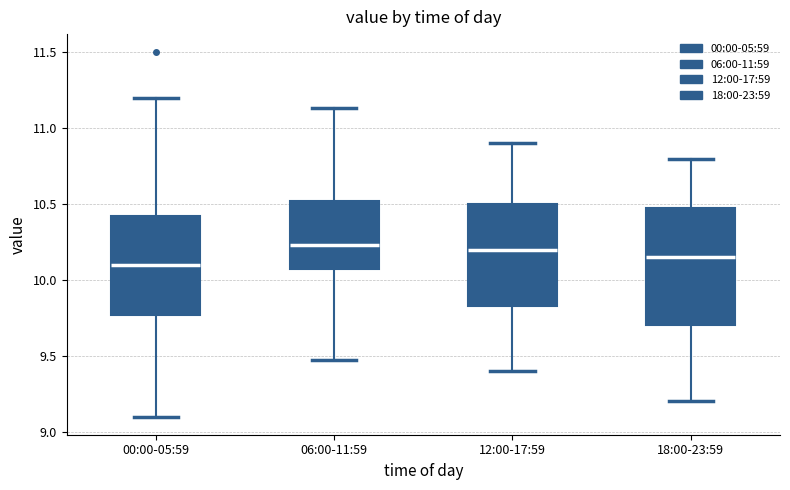

Reading left to right, transcribe this box plot: for each box, give where its median line is, the range the box spans, and where its two whiskers end, as read against the y-axis. The values are not printed on the chart, so give them approximately, as read against the axis.

00:00-05:59: median 10.10, box 9.75 to 10.40, whiskers 9.10 to 11.20
06:00-11:59: median 10.25, box 10.05 to 10.50, whiskers 9.45 to 11.15
12:00-17:59: median 10.20, box 9.85 to 10.50, whiskers 9.40 to 10.90
18:00-23:59: median 10.15, box 9.70 to 10.50, whiskers 9.20 to 10.80